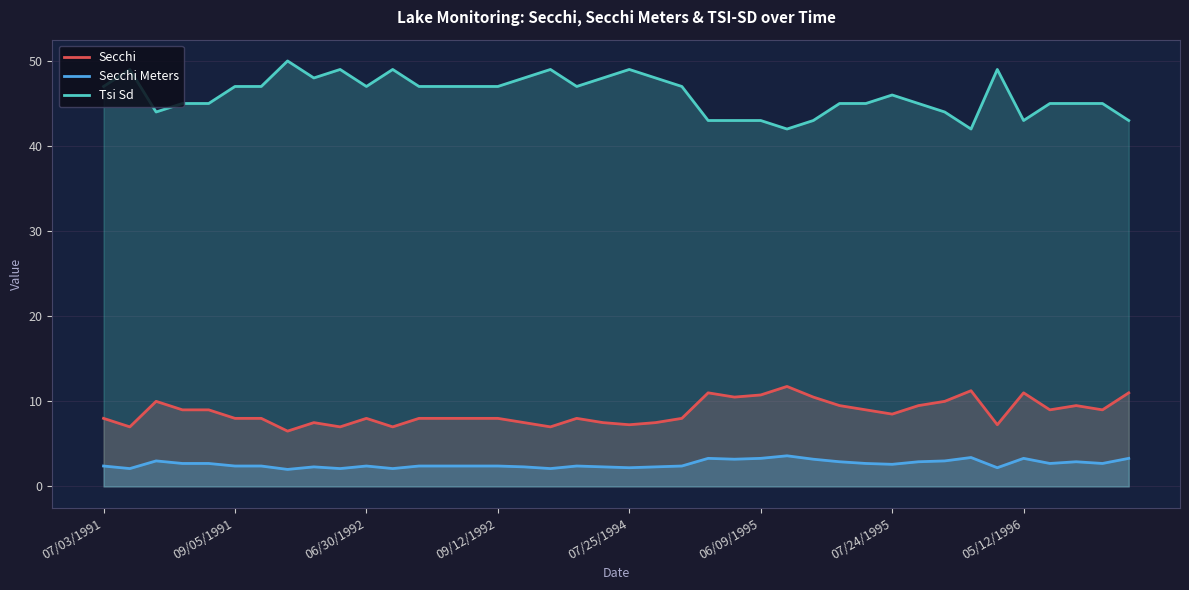

Does the chart have visible grid lines?

Yes